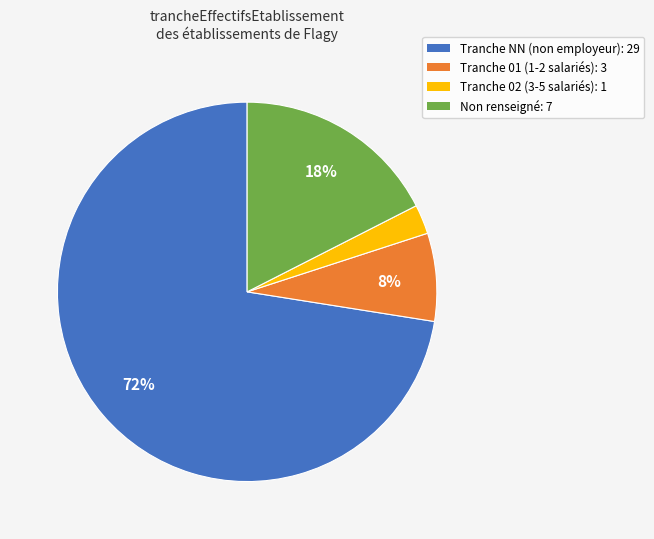

To the nearest percent, what is the average slice percentage?

25%